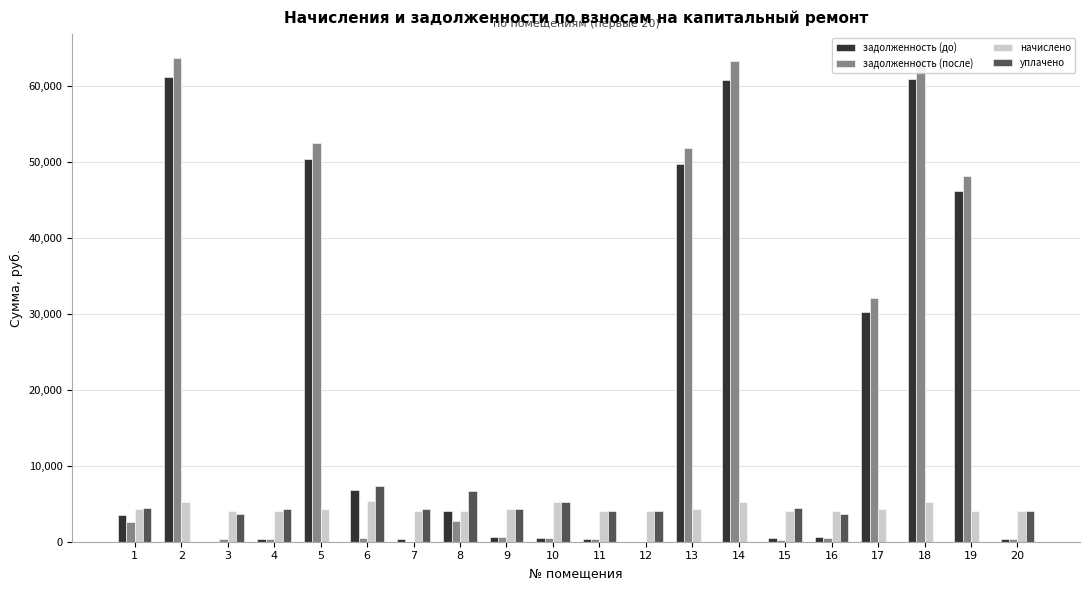

Is the value of уплачено at 10 greater than the value of задолженность (после) at 7?

Yes